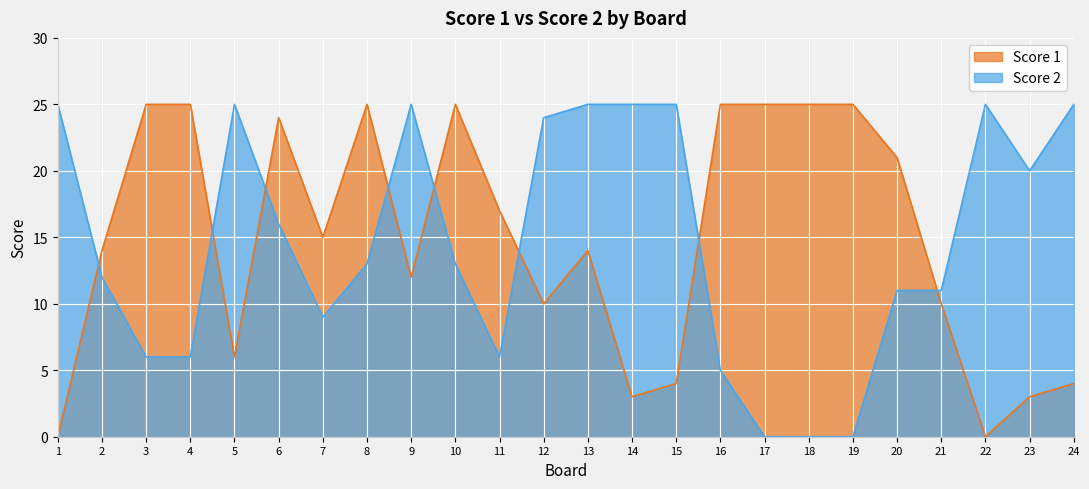

The value of Score 1 at 19 is 38. True or false?

False